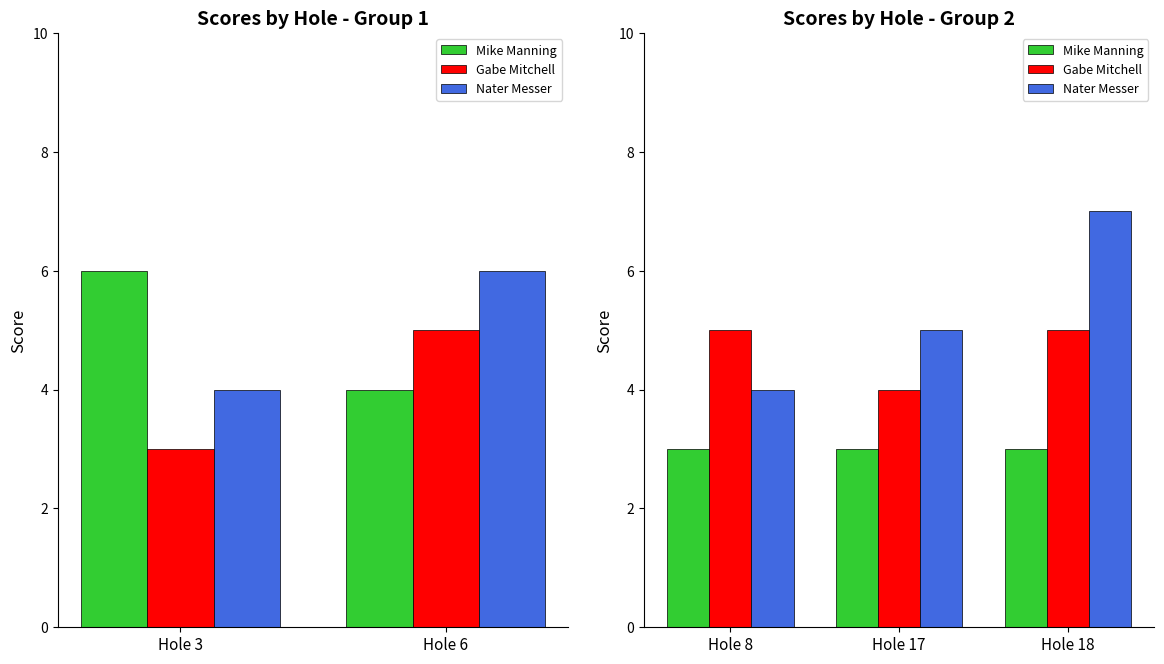

Rank the series by their maximum value, from lowest to highest.

Mike Manning, Gabe Mitchell, Nater Messer